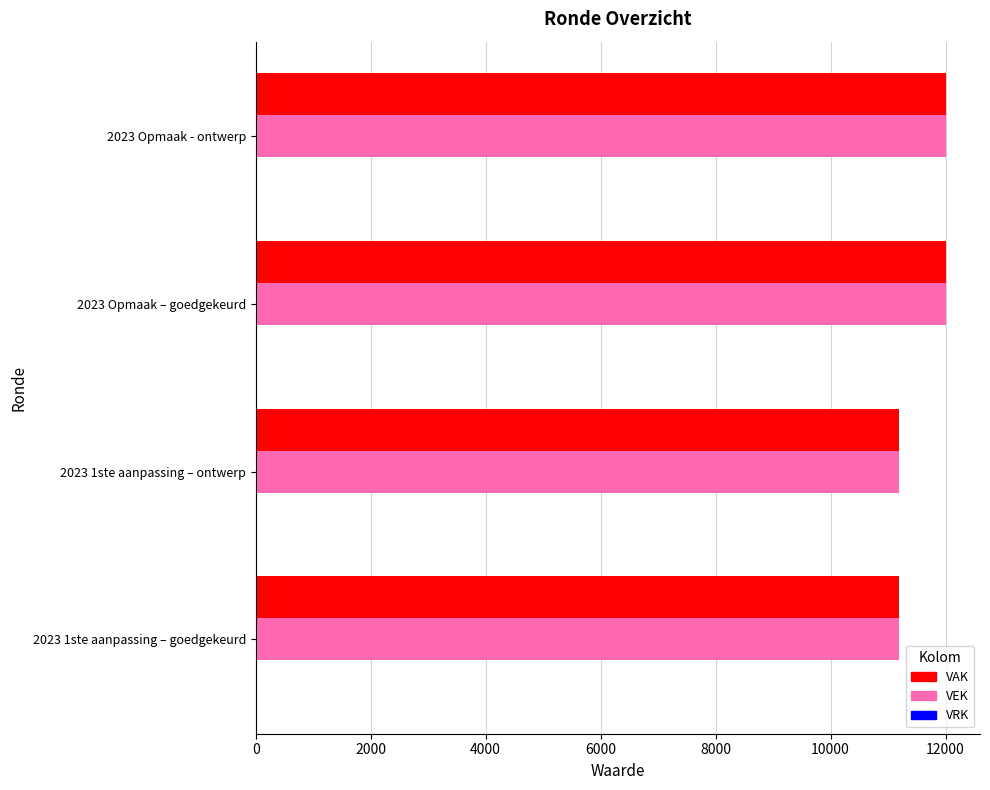

What is the lowest value of the VAK series?

11192